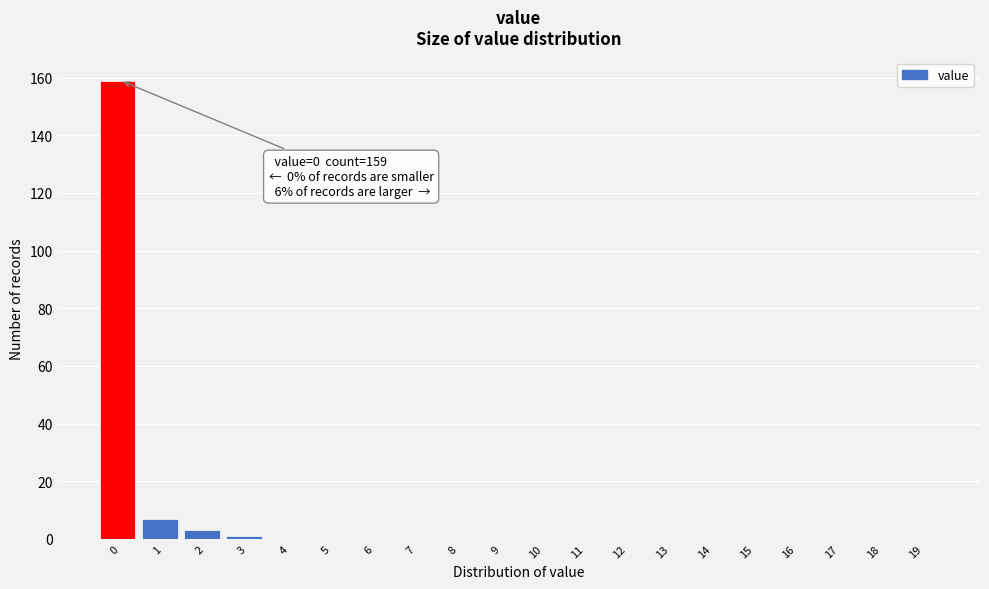

Reading left to right, what are all the values shown in this chart?

0=159	1=7	2=3	3=1	4=0	5=0	6=0	7=0	8=0	9=0	10=0	11=0	12=0	13=0	14=0	15=0	16=0	17=0	18=0	19=0